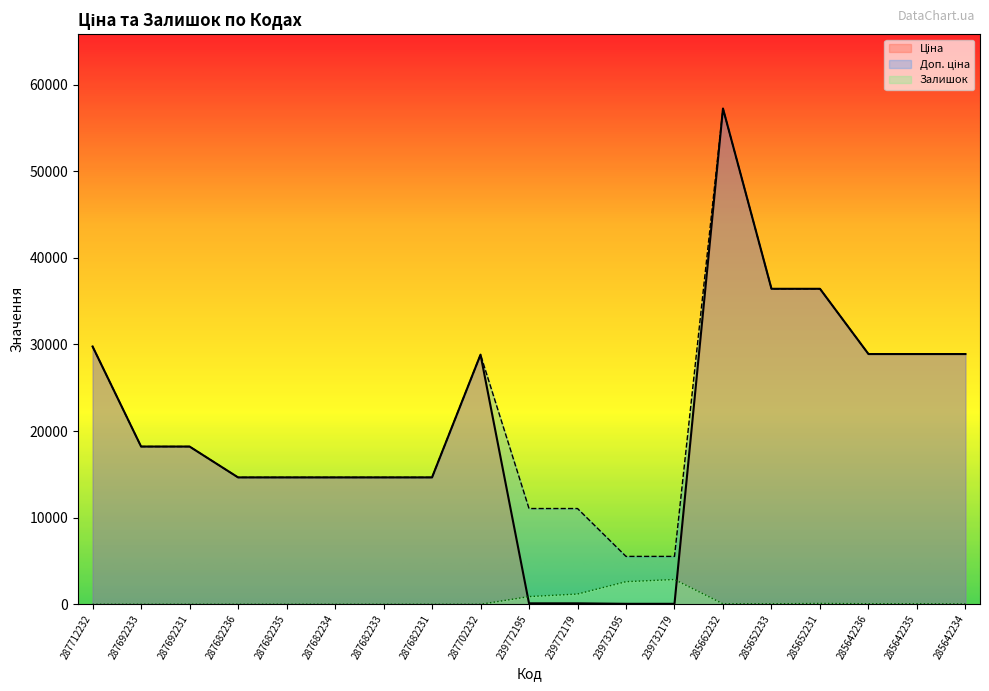

How many data points in Залишок are less than 40?

9